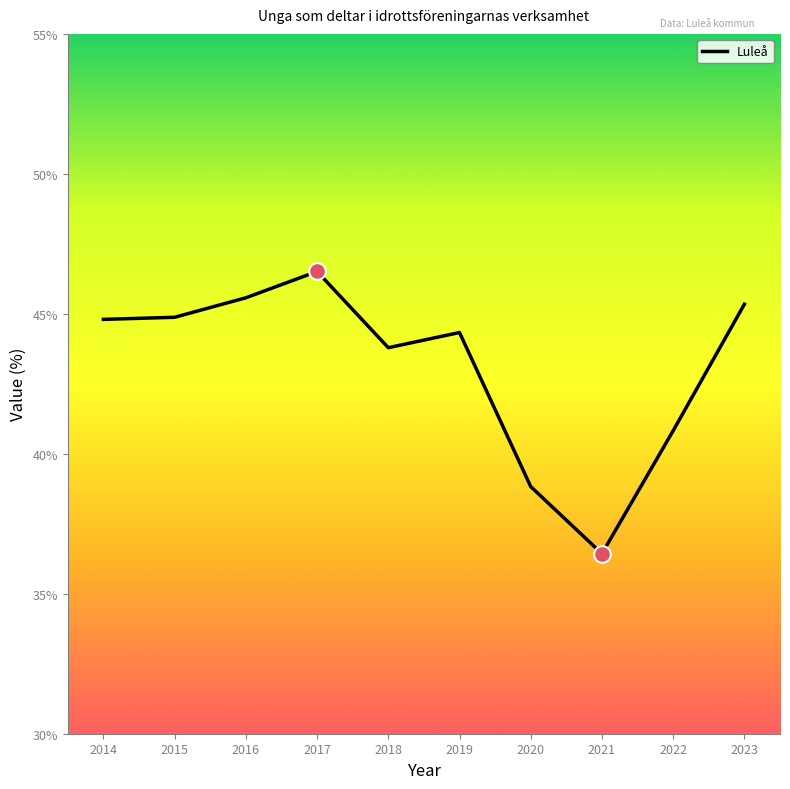

What is the ratio of the value at 2023 to the value at 2018?

1.0